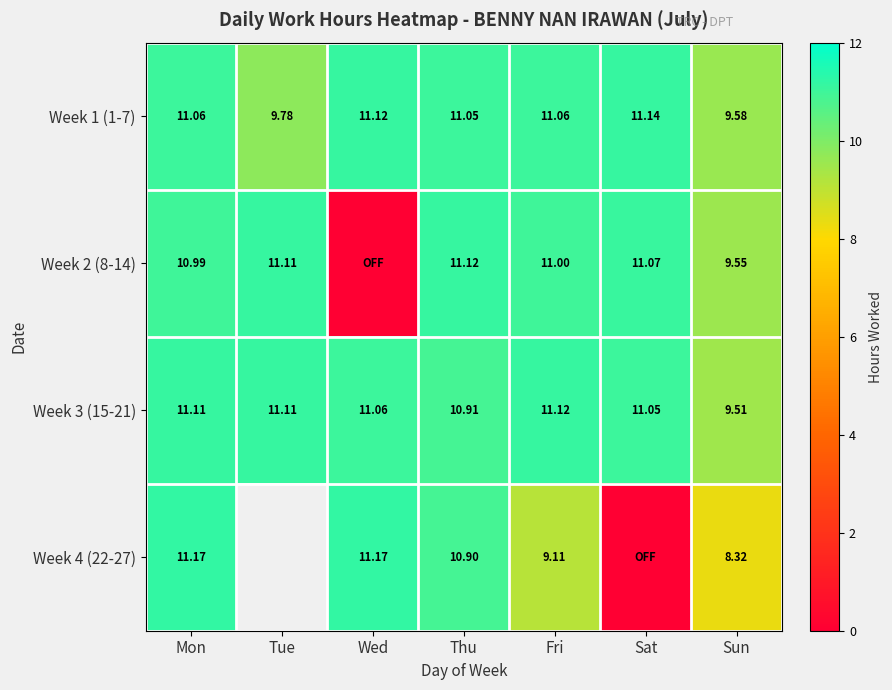

Is the value of Week 3 (15-21) at Wed greater than the value of Week 2 (8-14) at Fri?

Yes